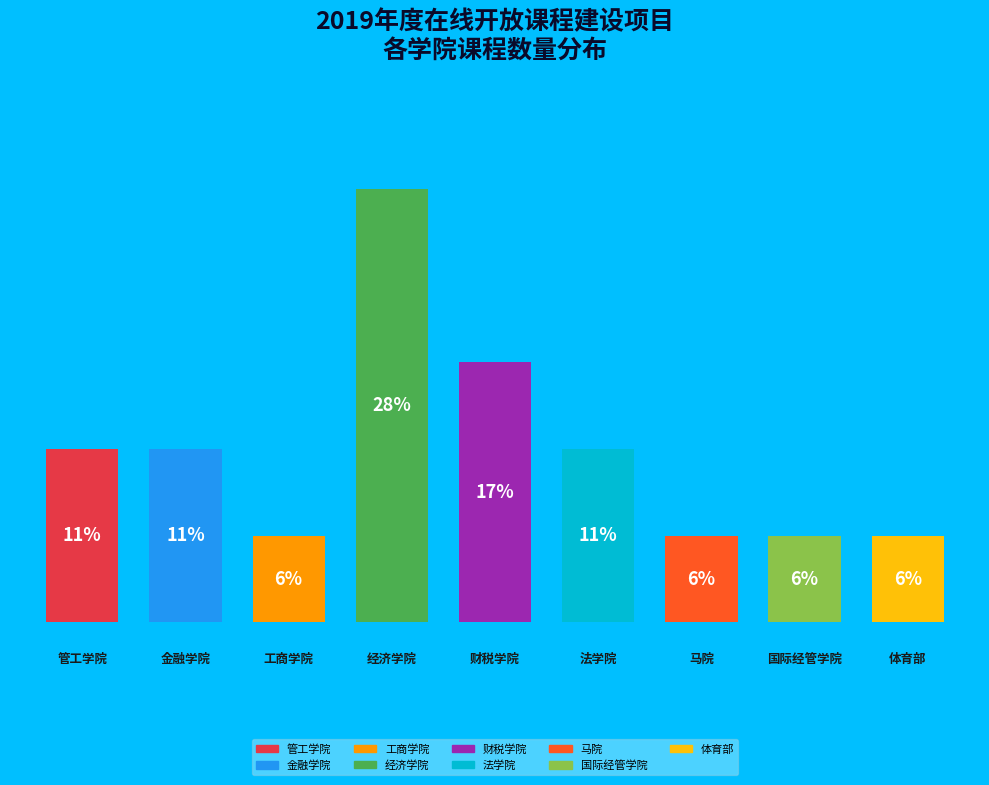

How many bars are there in total?

9